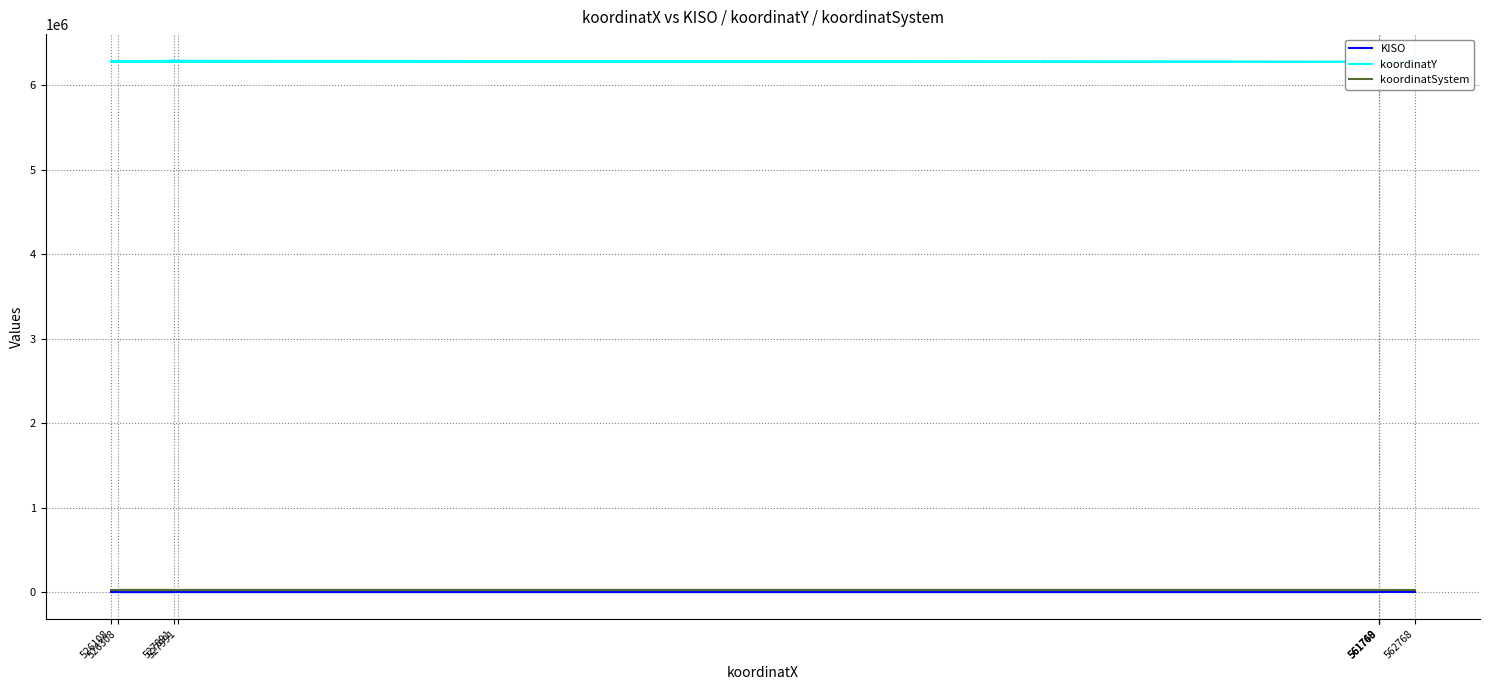

What is the maximum value for koordinatSystem?

25832.0